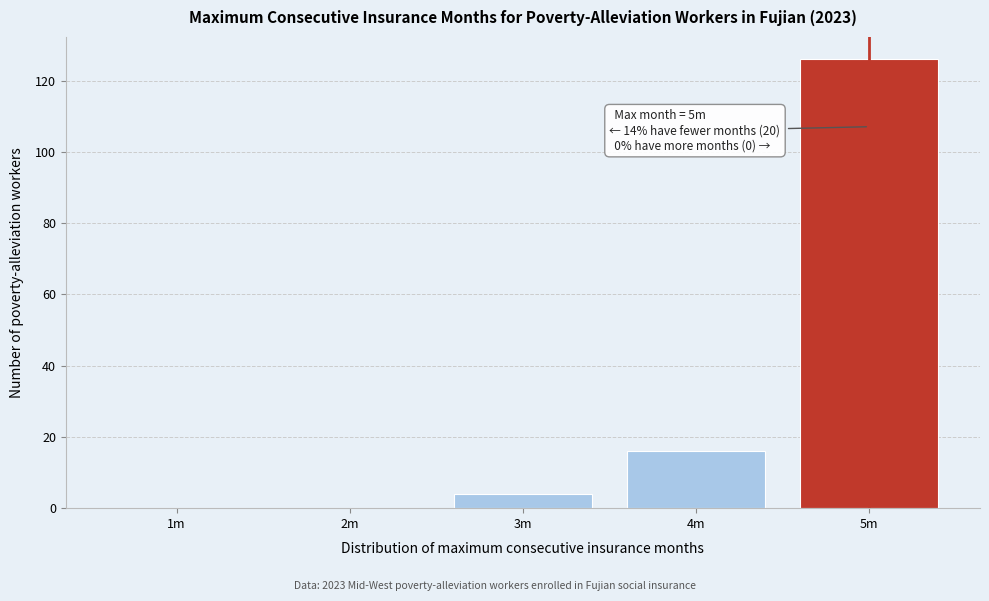

Reading left to right, extract all data points from this chart.

1m=0	2m=0	3m=4	4m=16	5m=126